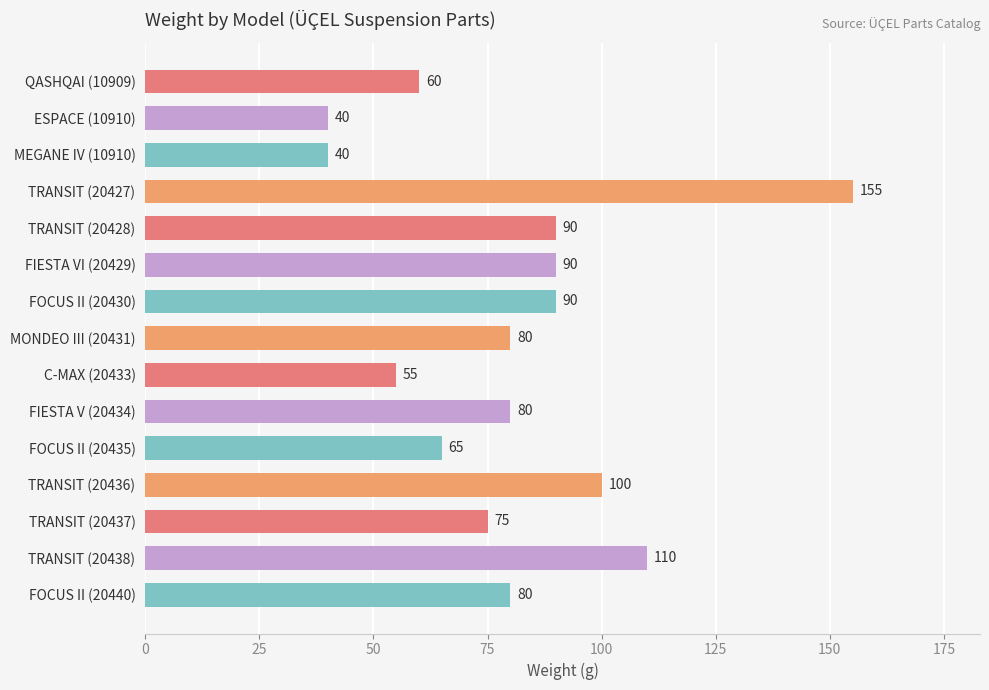

Where is the data nearest to the value 97?

TRANSIT (20436)